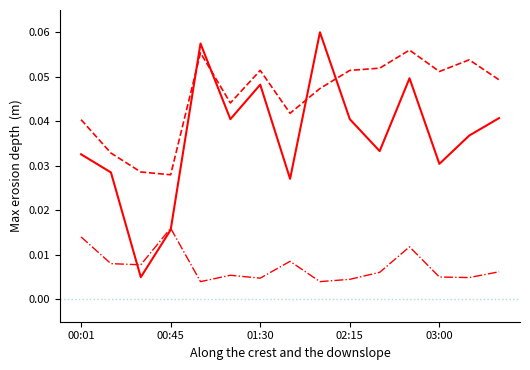

Does the chart display data point markers on the line(s)?

No